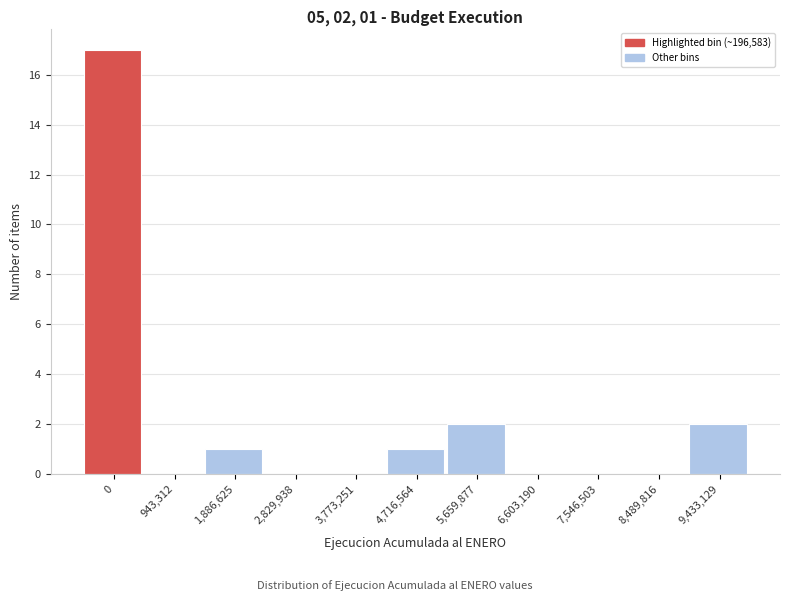

Reading right to left, list all the values displayed in this chart.

9,433,129=2	8,489,816=0	7,546,503=0	6,603,190=0	5,659,877=2	4,716,564=1	3,773,251=0	2,829,938=0	1,886,625=1	943,312=0	0=17